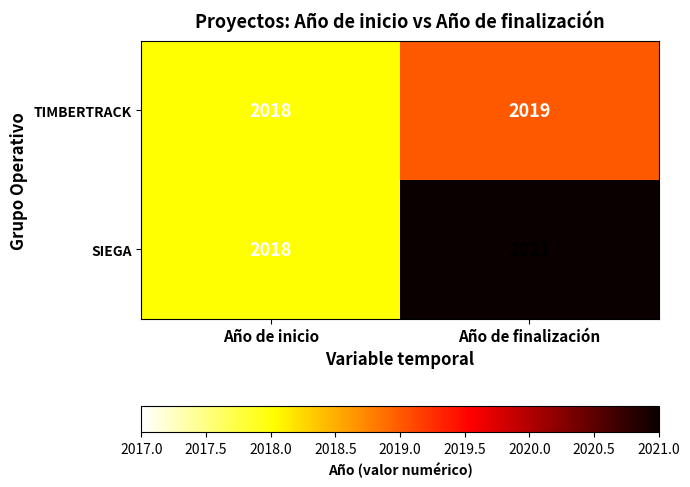

Rank the series by their maximum value, from lowest to highest.

TIMBERTRACK, SIEGA